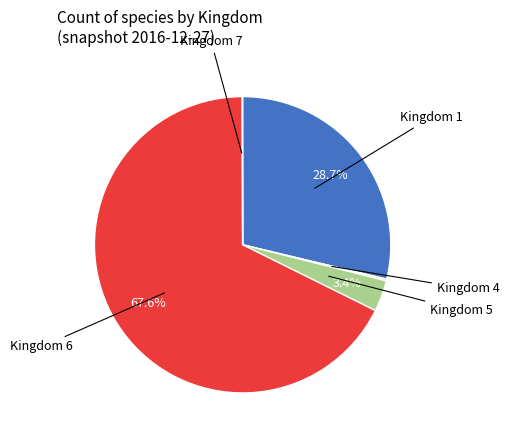

Does any single category account for the majority?

Yes